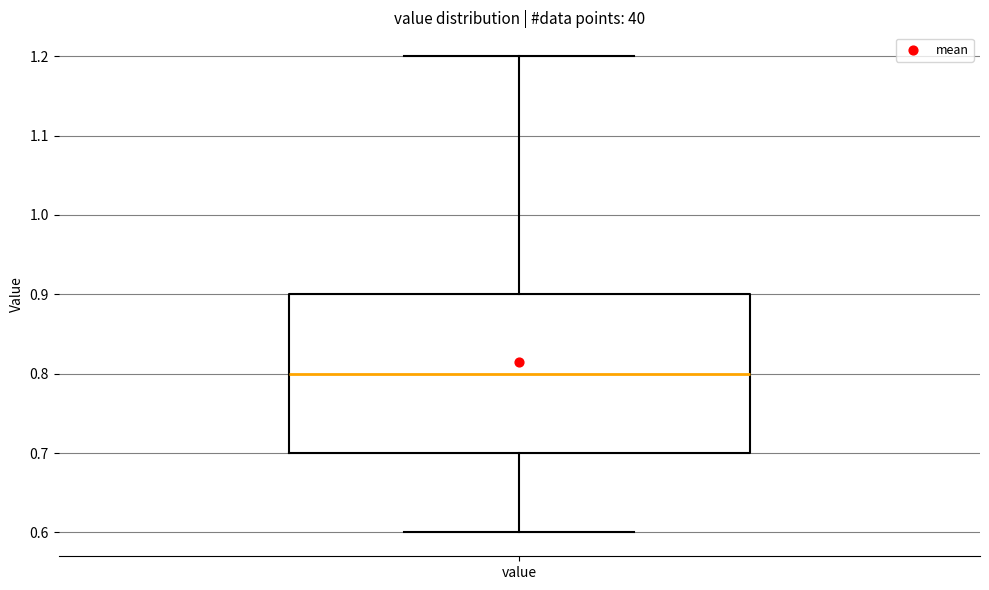

Where does the lower whisker of the box for value end on the y-axis? The values are not printed on the chart, so give them approximately, as read against the axis.

0.6